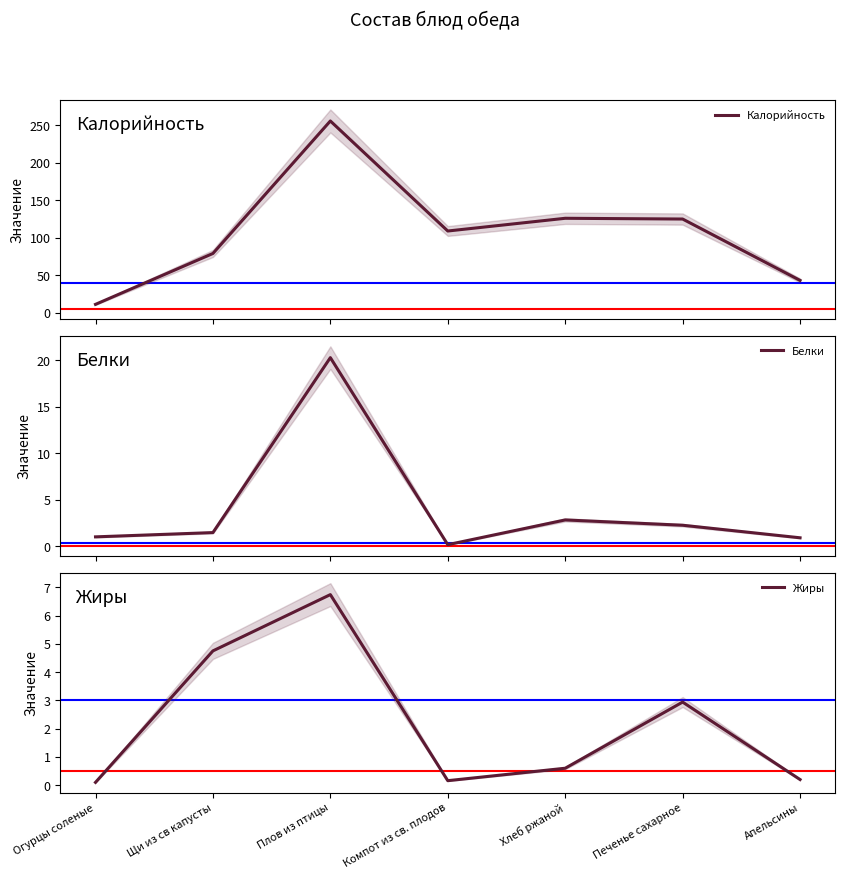

Where is the first local minimum for Белки?

Компот из св. плодов